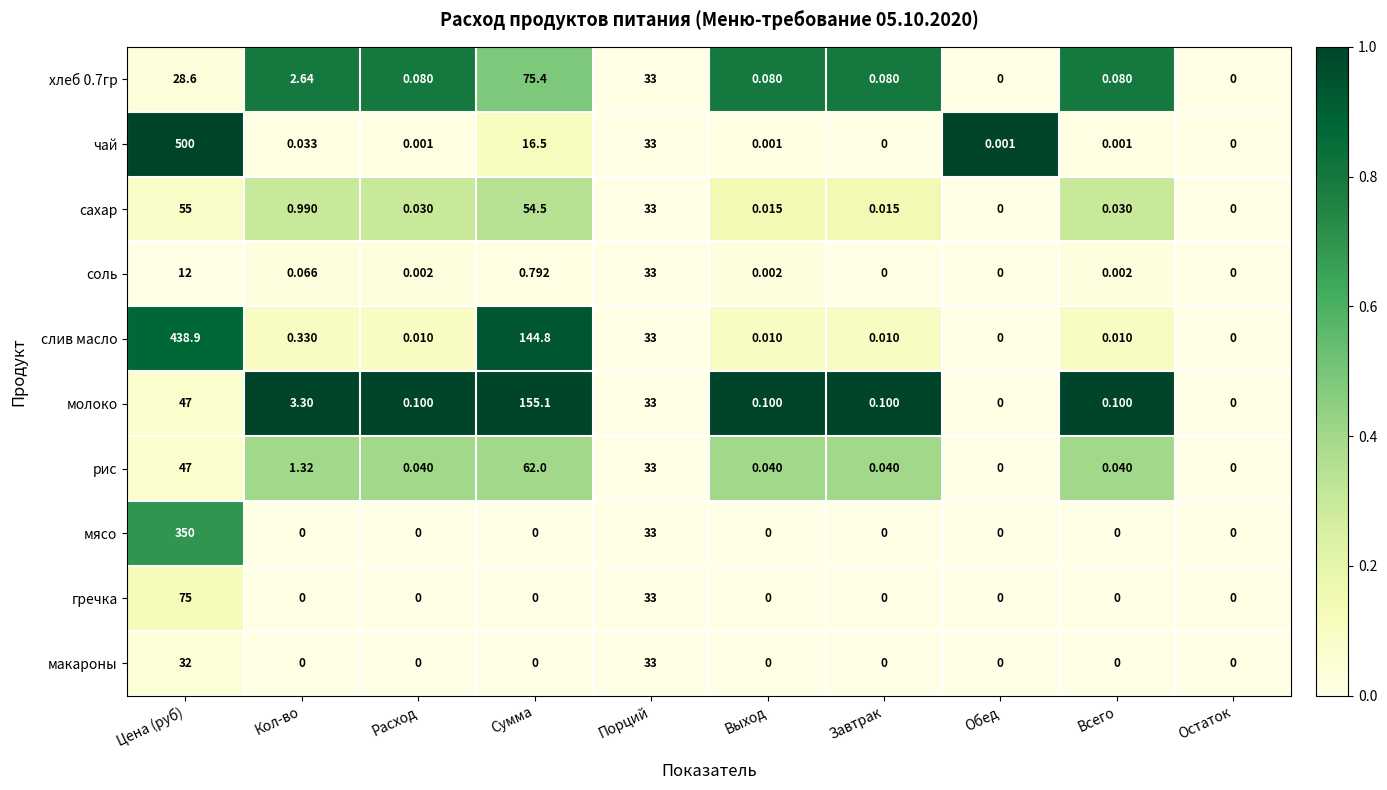

At which category is the sum across all series the highest?

Цена (руб)